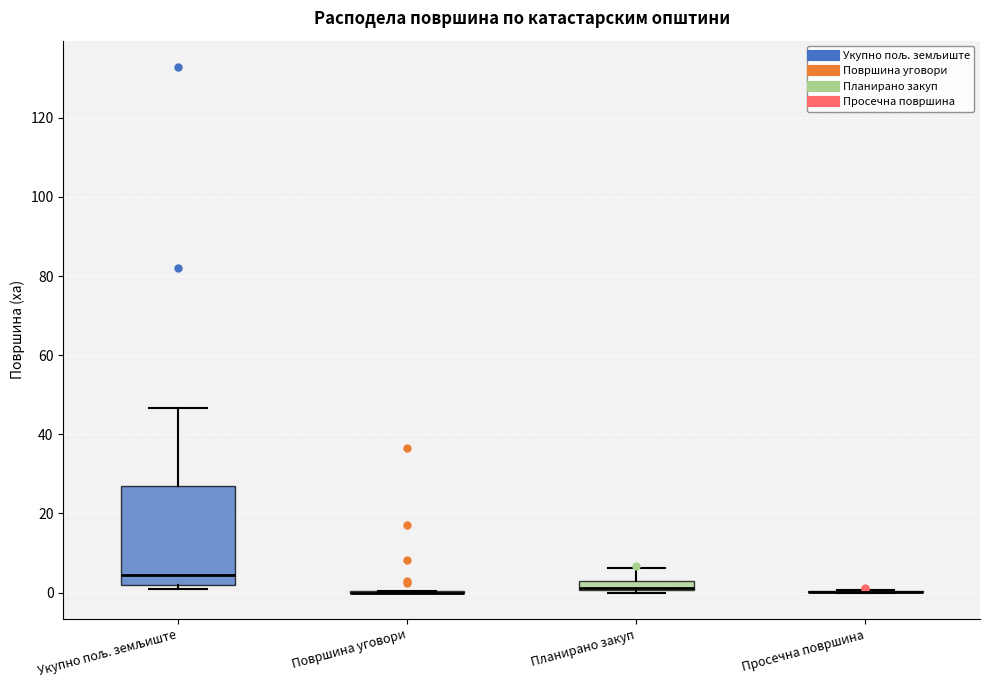

Which box is the tallest, from its lower edge to its upper edge?

Укупно пољ. земљиште